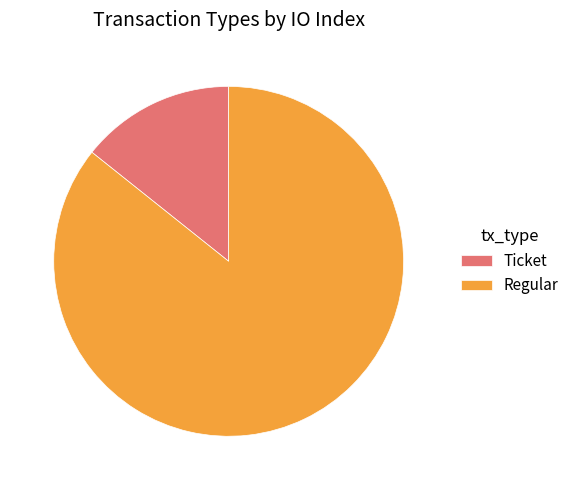

Is it true that Ticket is 5% of the pie?

False